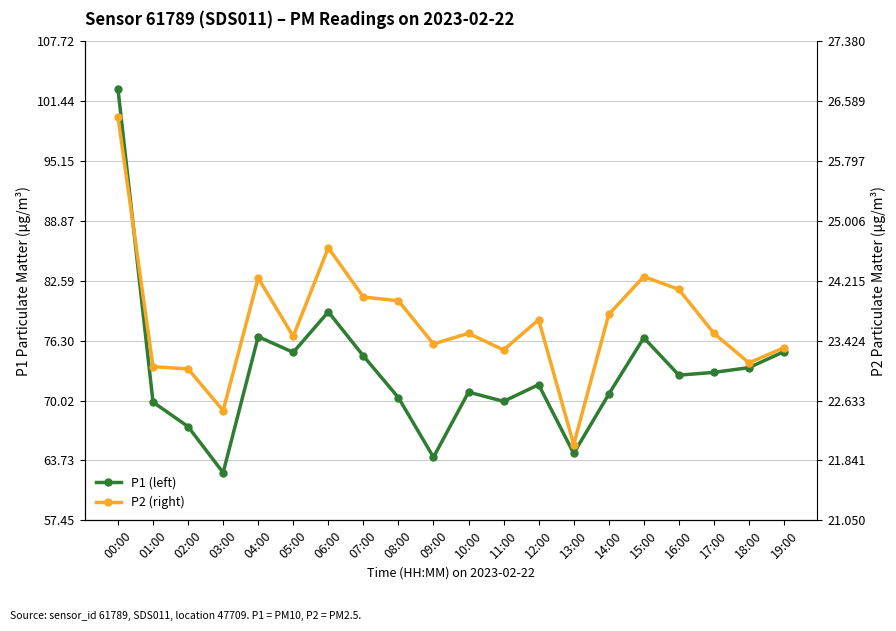

What is the average value of the P2 (right) series?

23.7